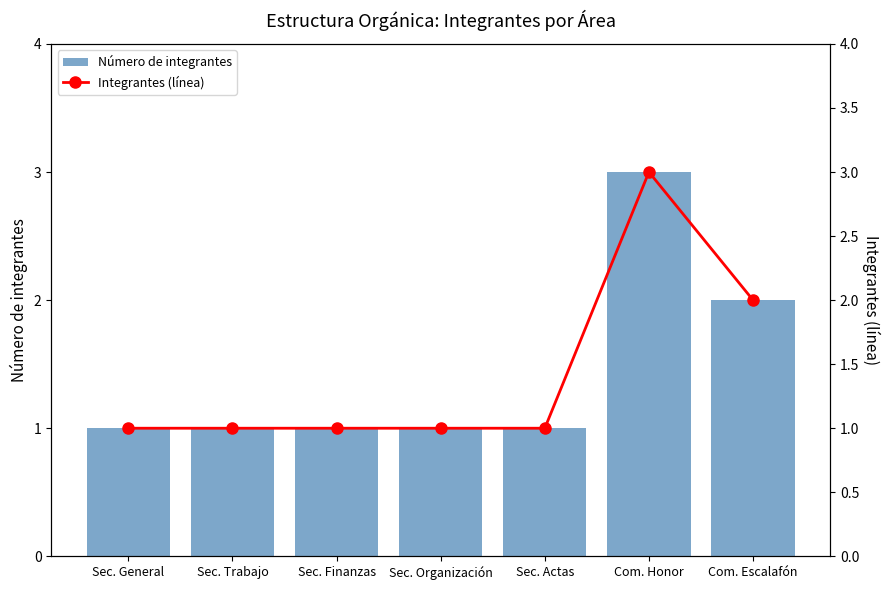

At which category is the sum across all series the highest?

Com. Honor